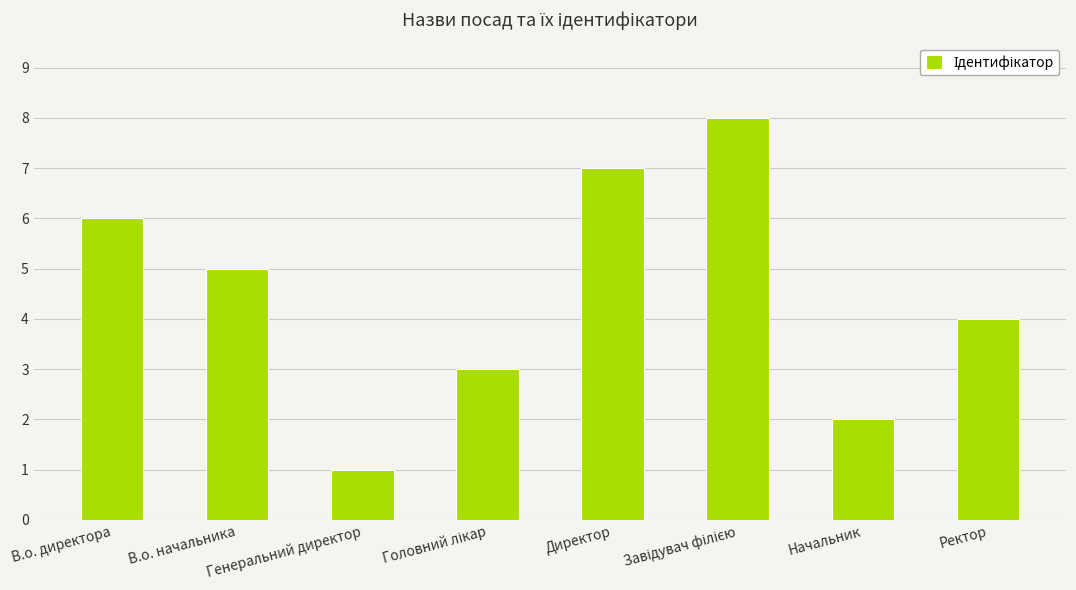

What position from the left is Генеральний директор?

3